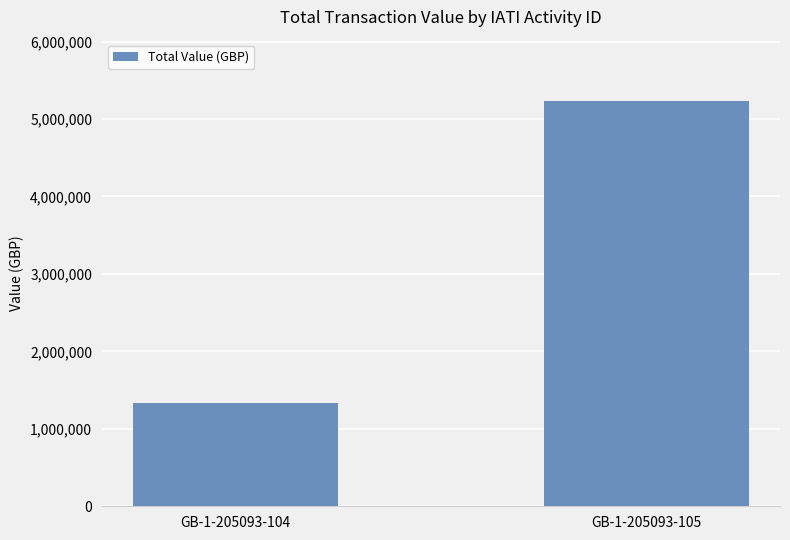

Rank the categories by value from highest to lowest.

GB-1-205093-105, GB-1-205093-104